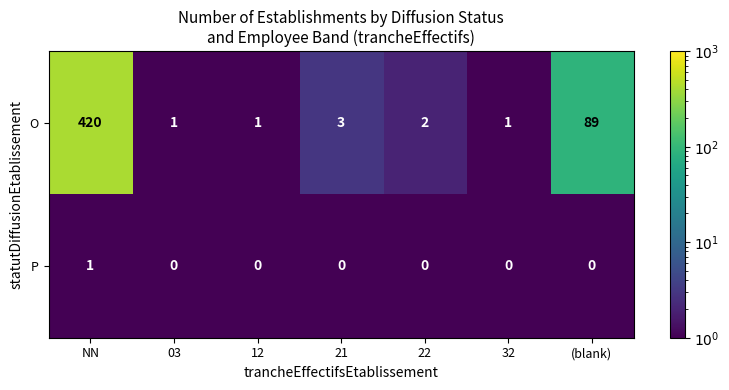

Rank the series by their maximum value, from highest to lowest.

O, P